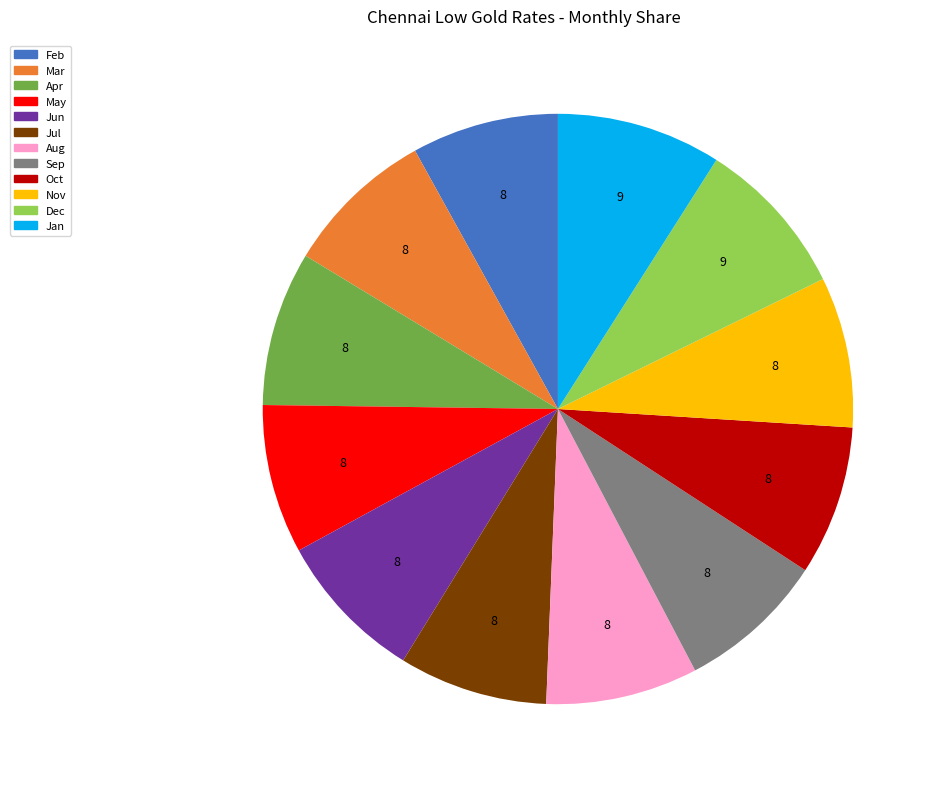

How many slices are in this pie chart?

12